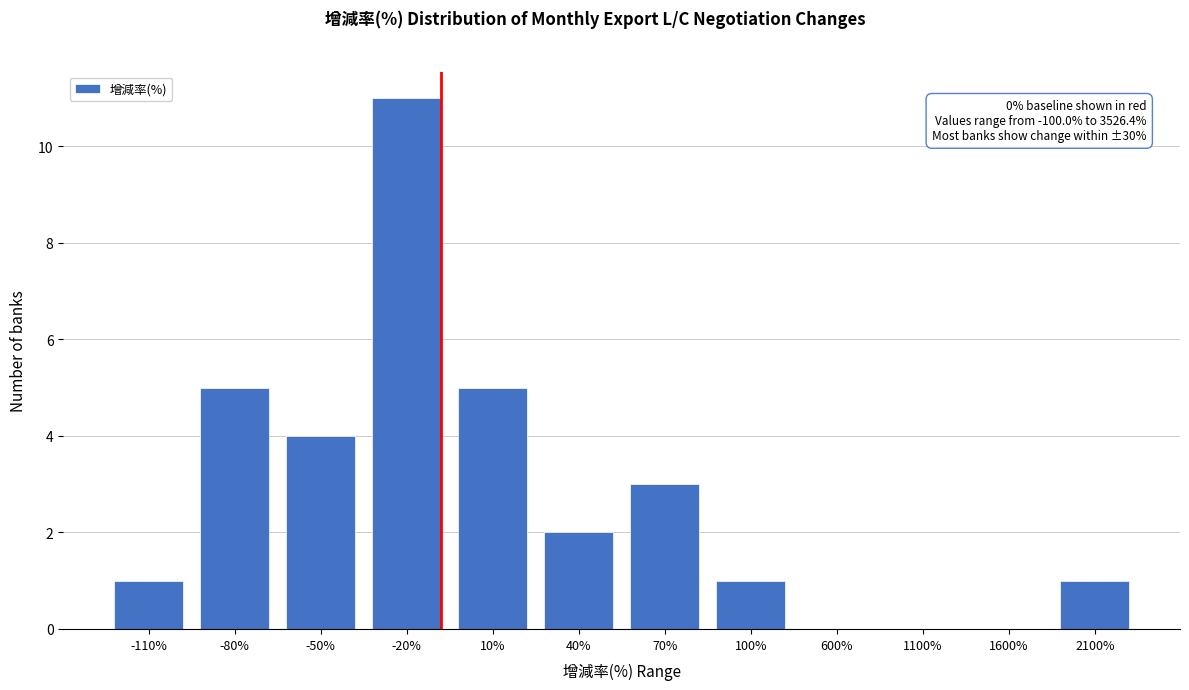

Reading left to right, what are all the values shown in this chart?

-110%=1	-80%=5	-50%=4	-20%=11	10%=5	40%=2	70%=3	100%=1	600%=0	1100%=0	1600%=0	2100%=1